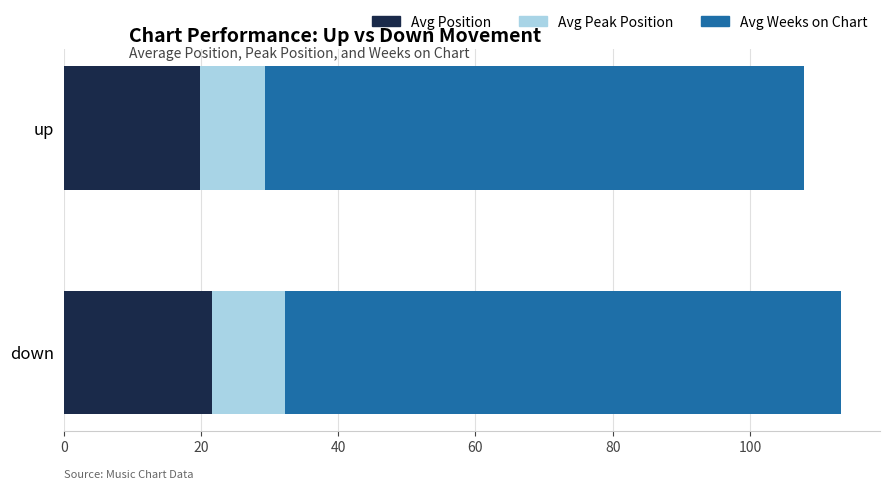

The value of Avg Position at up is 19.9. True or false?

True